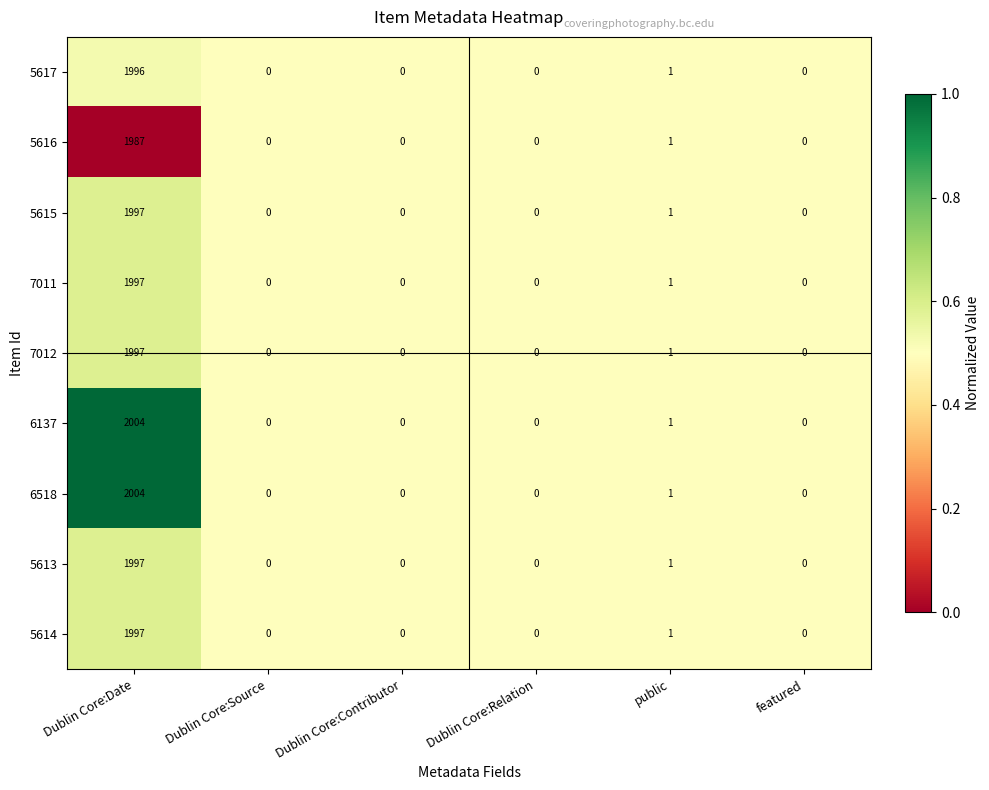

At which label is 5617 closest to 998?

public